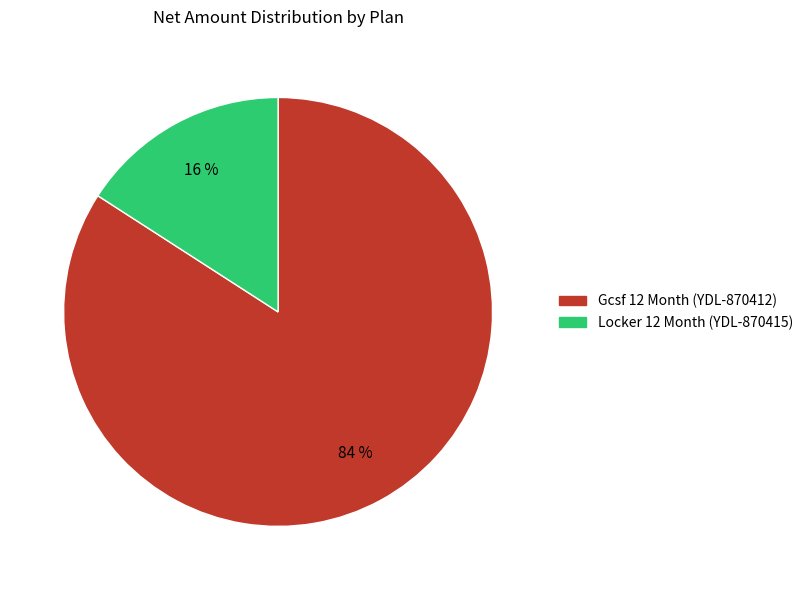

What percentage is the Gcsf 12 Month (YDL-870412) slice, to the nearest percent?

84%